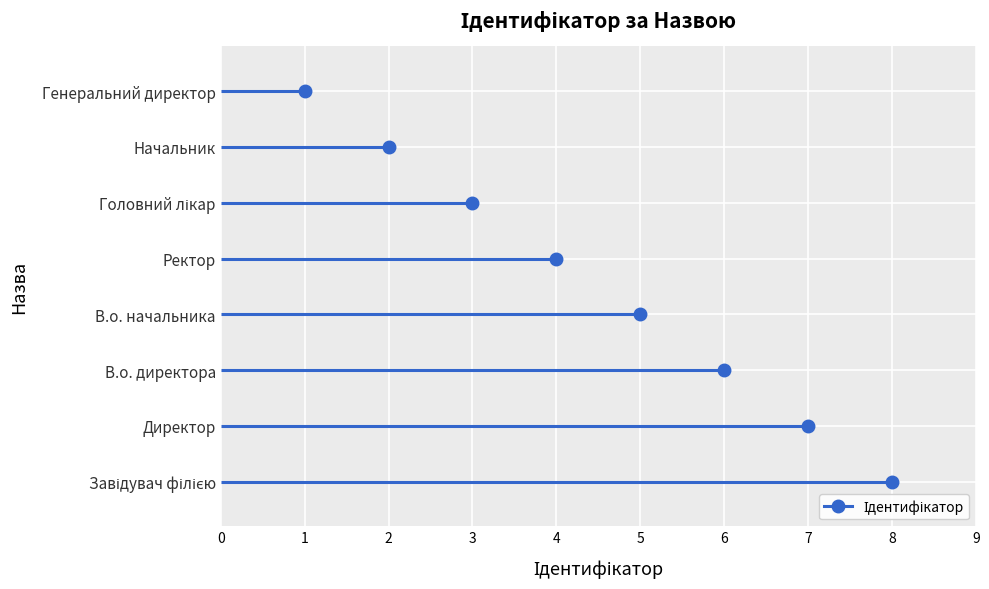

At which category does the data reach its first local peak?

Завідувач філією